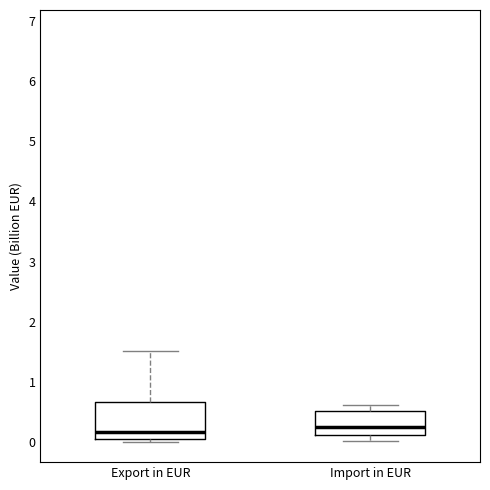

Reading left to right, transcribe this box plot: for each box, give where its median line is, the range the box spans, and where its two whiskers end, as read against the y-axis. The values are not printed on the chart, so give them approximately, as read against the axis.

Export in EUR: median 0.2, box 0.0 to 0.7, whiskers 0.0 (just below the box's lower edge) to 1.5
Import in EUR: median 0.2, box 0.1 to 0.5, whiskers 0.0 to 0.6